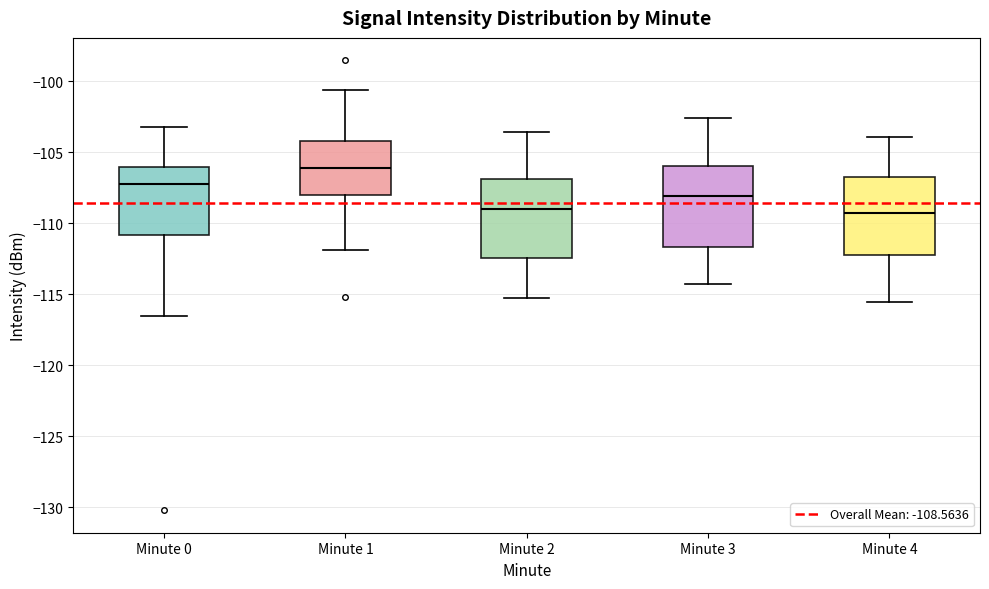

Where is the upper edge of the box for Minute 0 on the y-axis? The values are not printed on the chart, so give them approximately, as read against the axis.

-106.0